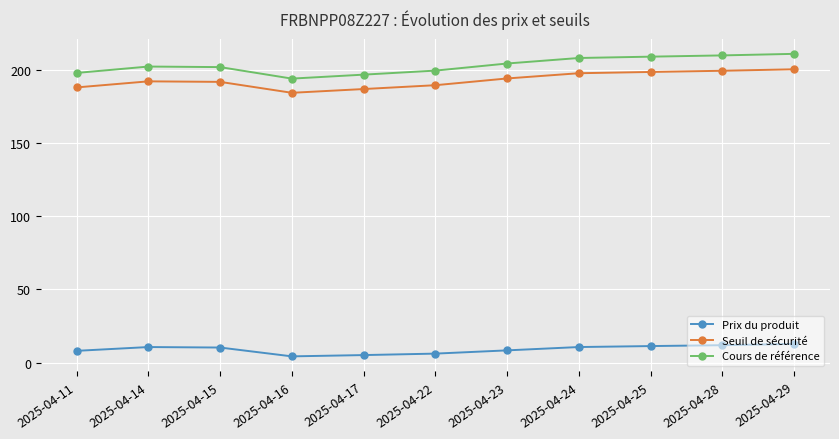

What is the minimum value for Seuil de sécurité?

184.6